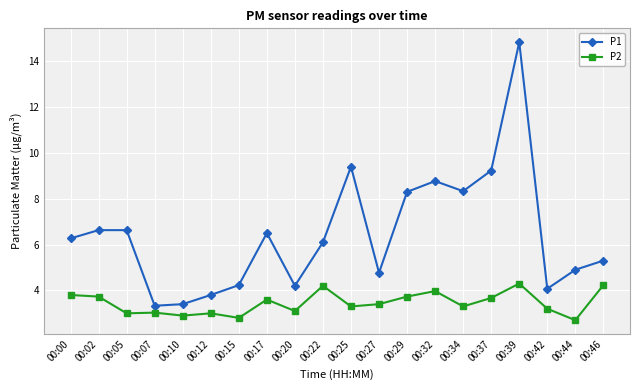

True or false: P1 has a value of 6.3 at 00:00.

True